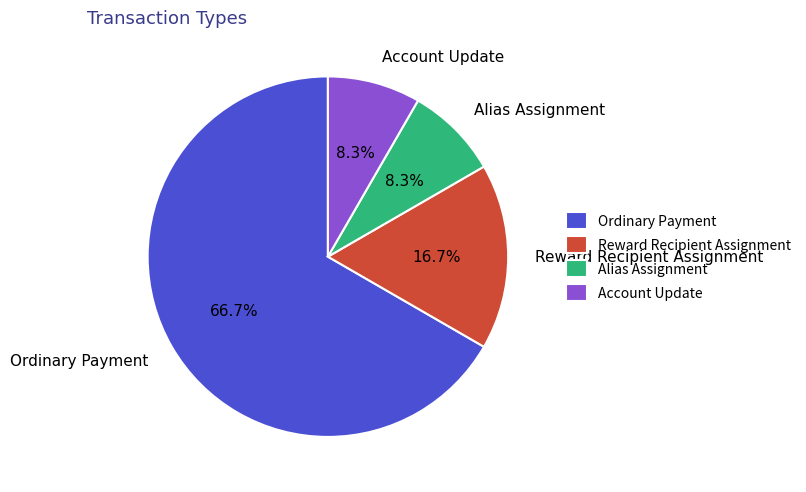

To the nearest percent, what is the combined percentage of Reward Recipient Assignment and Alias Assignment?

25%